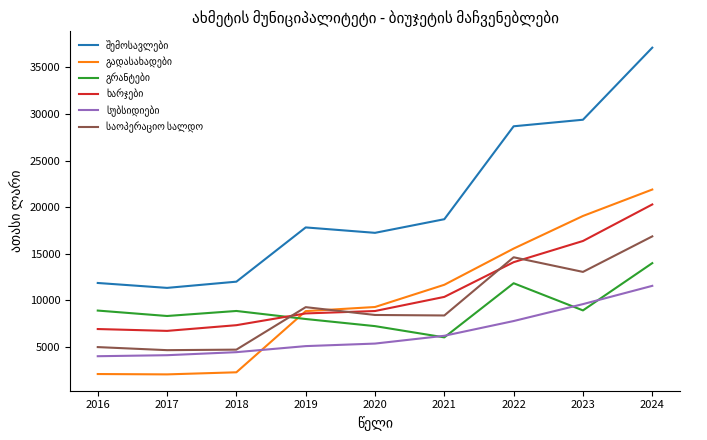

At which category is the sum across all series the highest?

2024